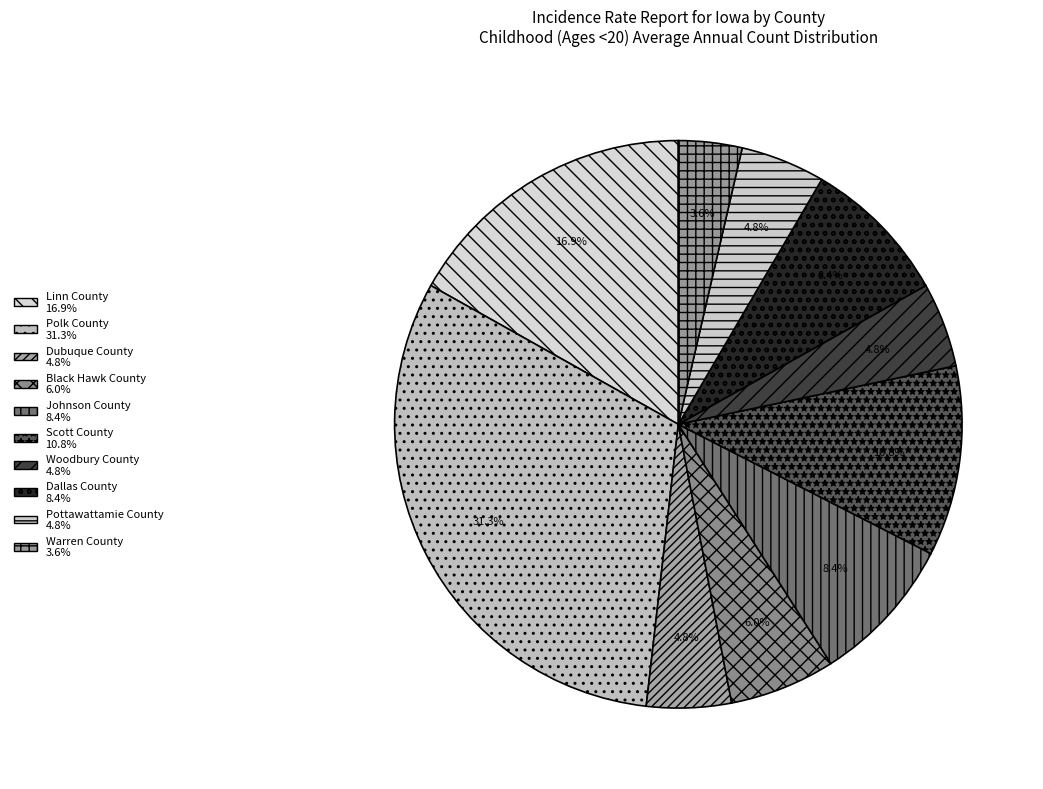

To the nearest percent, what percentage of the pie is Dallas County?

8%